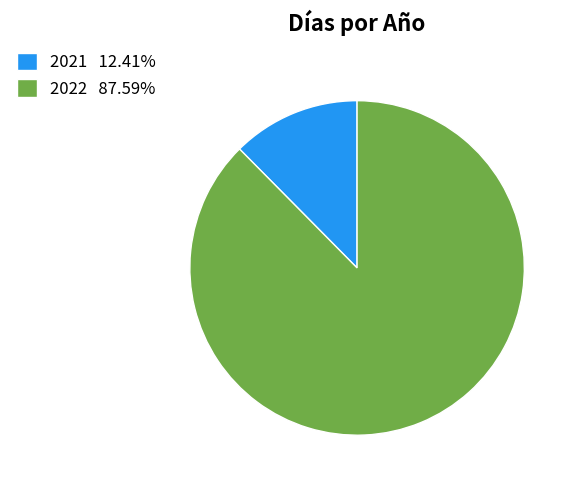

Between 2021 and 2022, which is larger?

2022